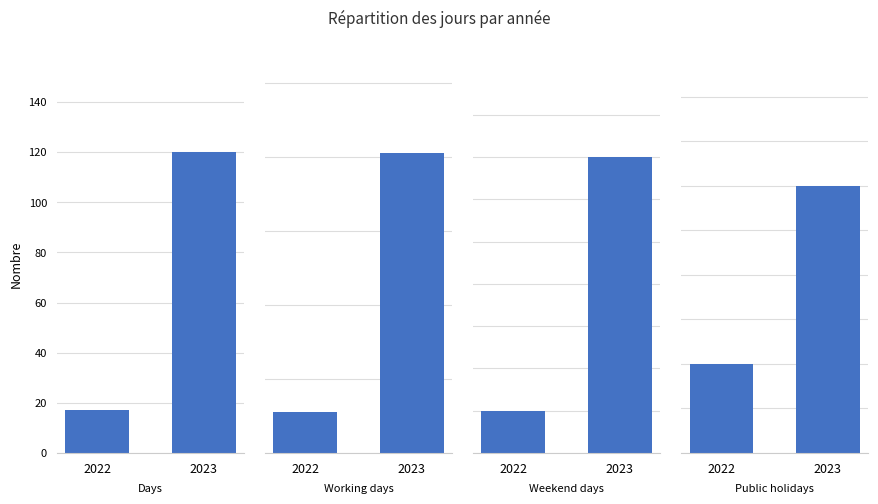

Does the chart contain any negative values?

No